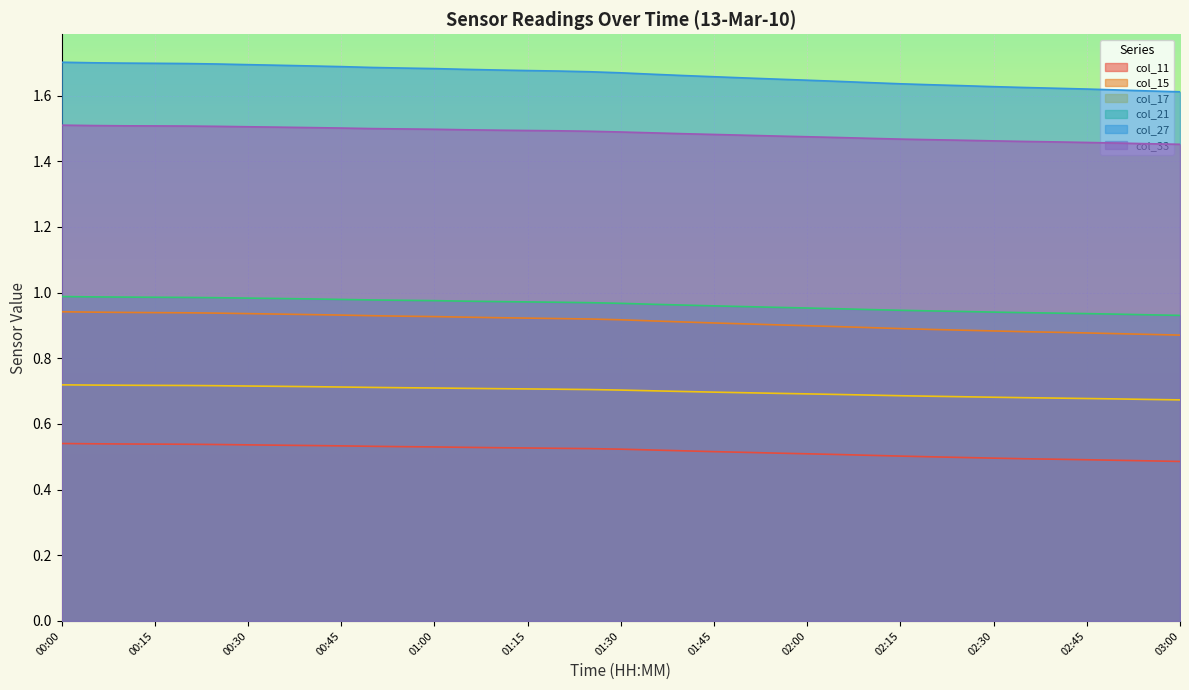

What is the highest value of the col_33 series?

1.5